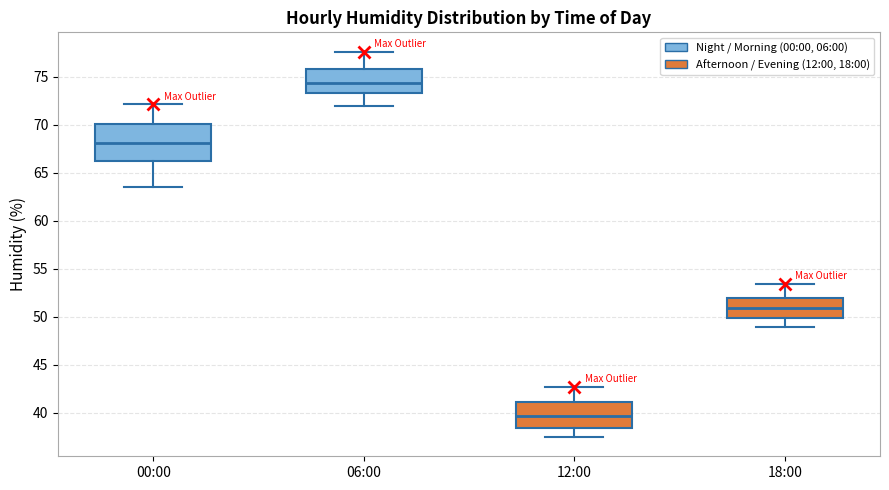

Which box's median line is the highest?

06:00